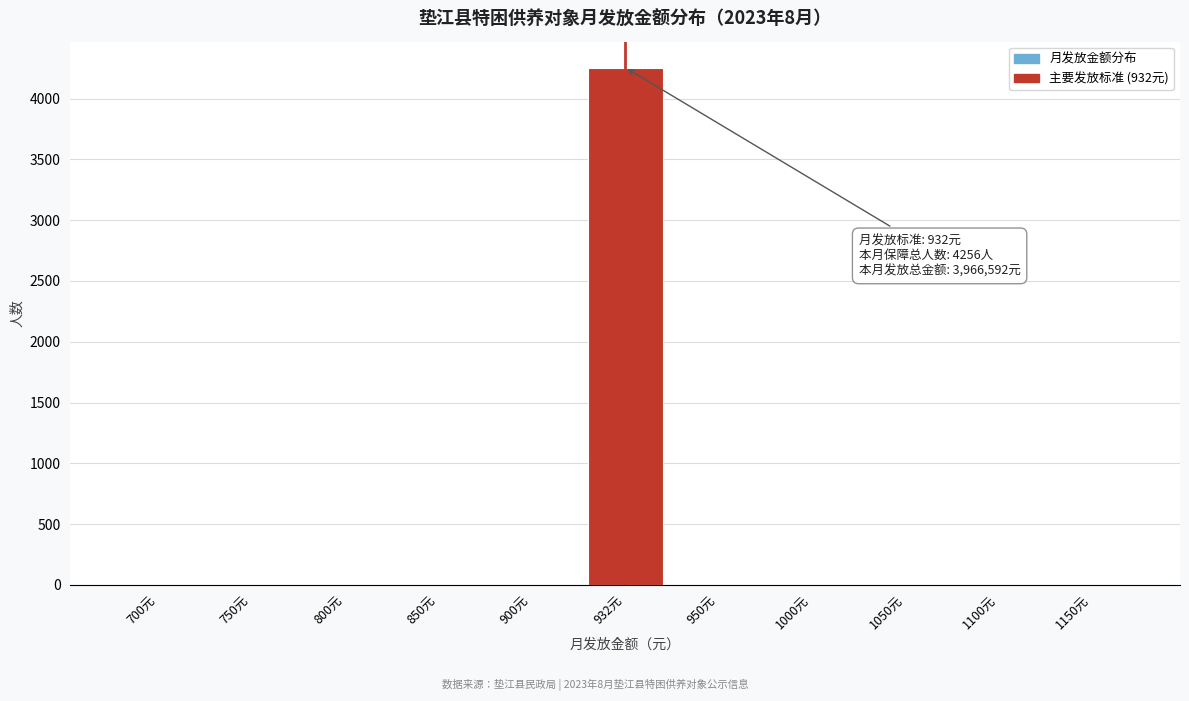

Reading right to left, list all the values displayed in this chart.

1150元=0	1100元=0	1050元=0	1000元=0	950元=0	932元=4256	900元=0	850元=0	800元=0	750元=0	700元=0